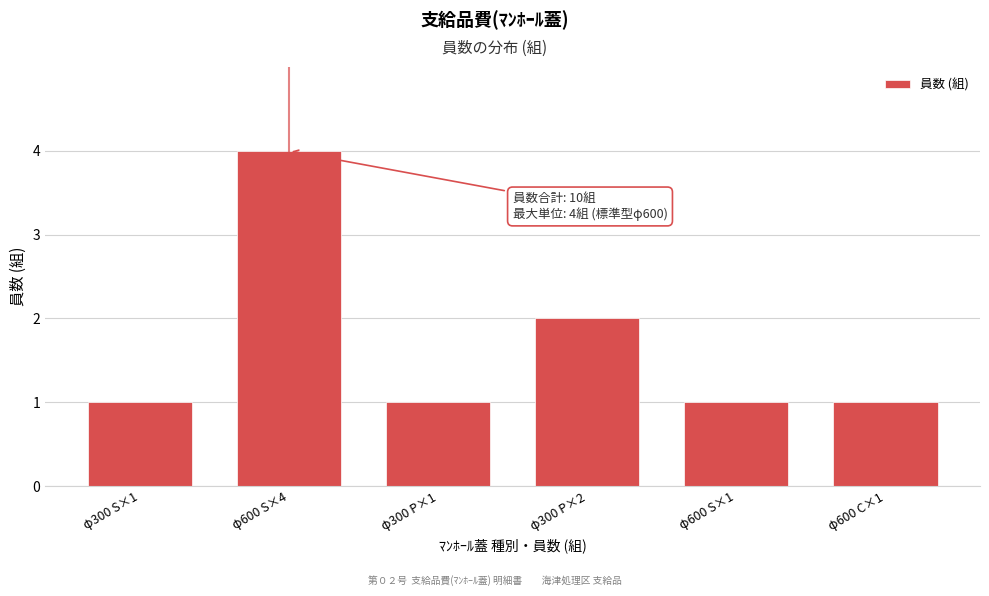

Reading left to right, extract all data points from this chart.

φ300 S×1=1	φ600 S×4=4	φ300 P×1=1	φ300 P×2=2	φ600 S×1=1	φ600 C×1=1